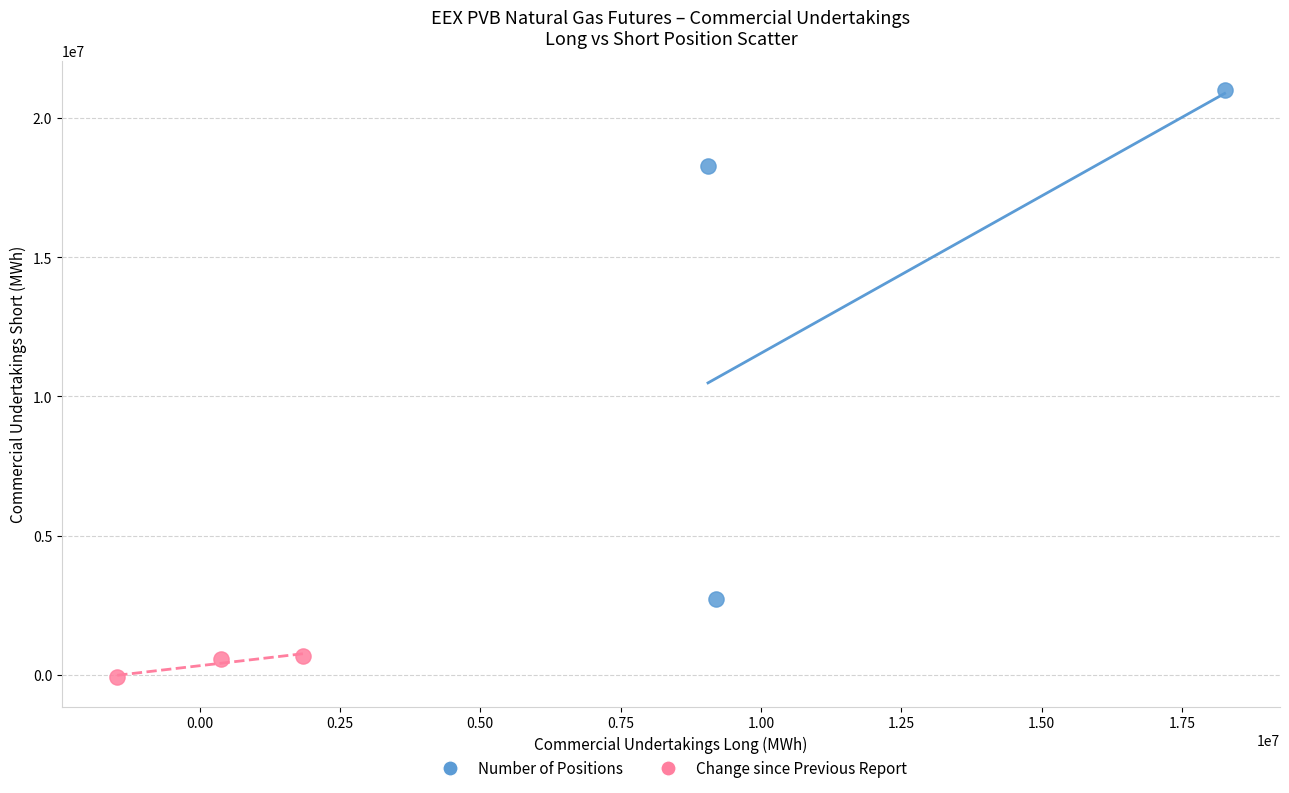

Which series reaches the maximum Y coordinate?

Number of Positions